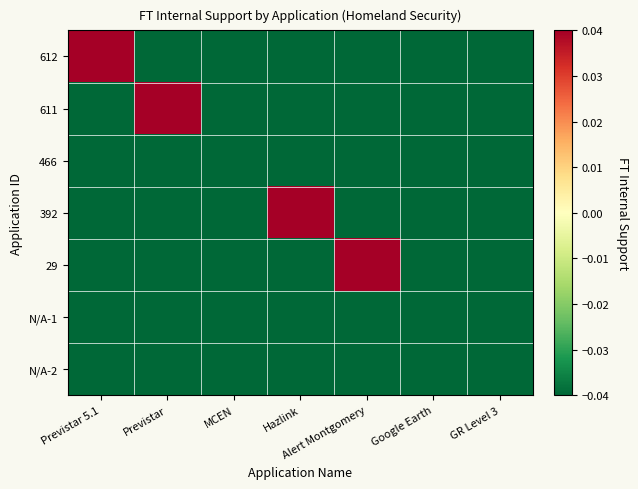

Reading left to right, list all the values displayed in this chart.

612: Previstar 5.1=0.8	Previstar=-0.1	MCEN=-0.1	Hazlink=-0.1	Alert Montgomery=-0.1	Google Earth=-0.1	GR Level 3=-0.1
611: Previstar 5.1=-0.1	Previstar=0.1	MCEN=-0.1	Hazlink=-0.1	Alert Montgomery=-0.1	Google Earth=-0.1	GR Level 3=-0.1
466: Previstar 5.1=-0.1	Previstar=-0.1	MCEN=-0.0	Hazlink=-0.1	Alert Montgomery=-0.1	Google Earth=-0.1	GR Level 3=-0.1
392: Previstar 5.1=-0.1	Previstar=-0.1	MCEN=-0.1	Hazlink=0.8	Alert Montgomery=-0.1	Google Earth=-0.1	GR Level 3=-0.1
29: Previstar 5.1=-0.1	Previstar=-0.1	MCEN=-0.1	Hazlink=-0.1	Alert Montgomery=0.1	Google Earth=-0.1	GR Level 3=-0.1
N/A-1: Previstar 5.1=-0.1	Previstar=-0.1	MCEN=-0.1	Hazlink=-0.1	Alert Montgomery=-0.1	Google Earth=-0.1	GR Level 3=-0.1
N/A-2: Previstar 5.1=-0.1	Previstar=-0.1	MCEN=-0.1	Hazlink=-0.1	Alert Montgomery=-0.1	Google Earth=-0.1	GR Level 3=-0.1